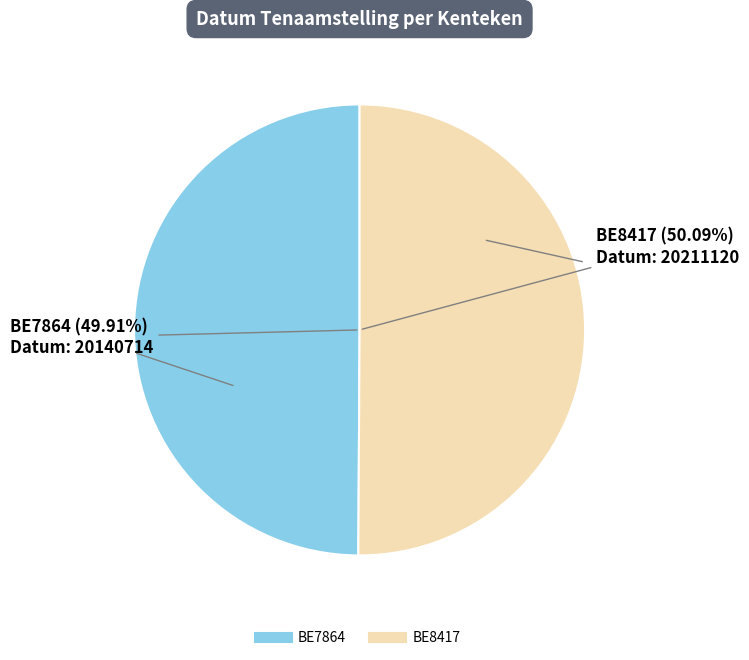

Count the number of slices in the pie.

2